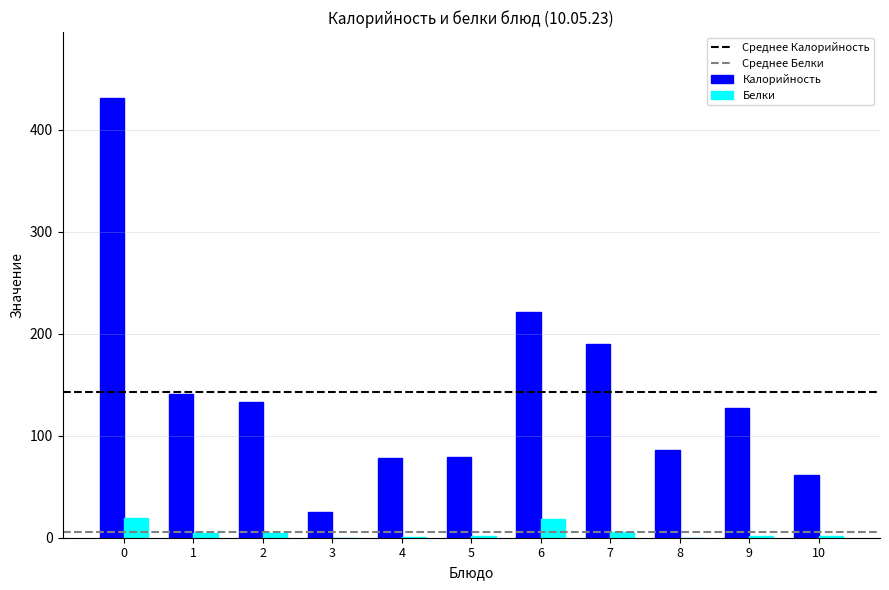

What is the maximum value shown in the chart?

431.0